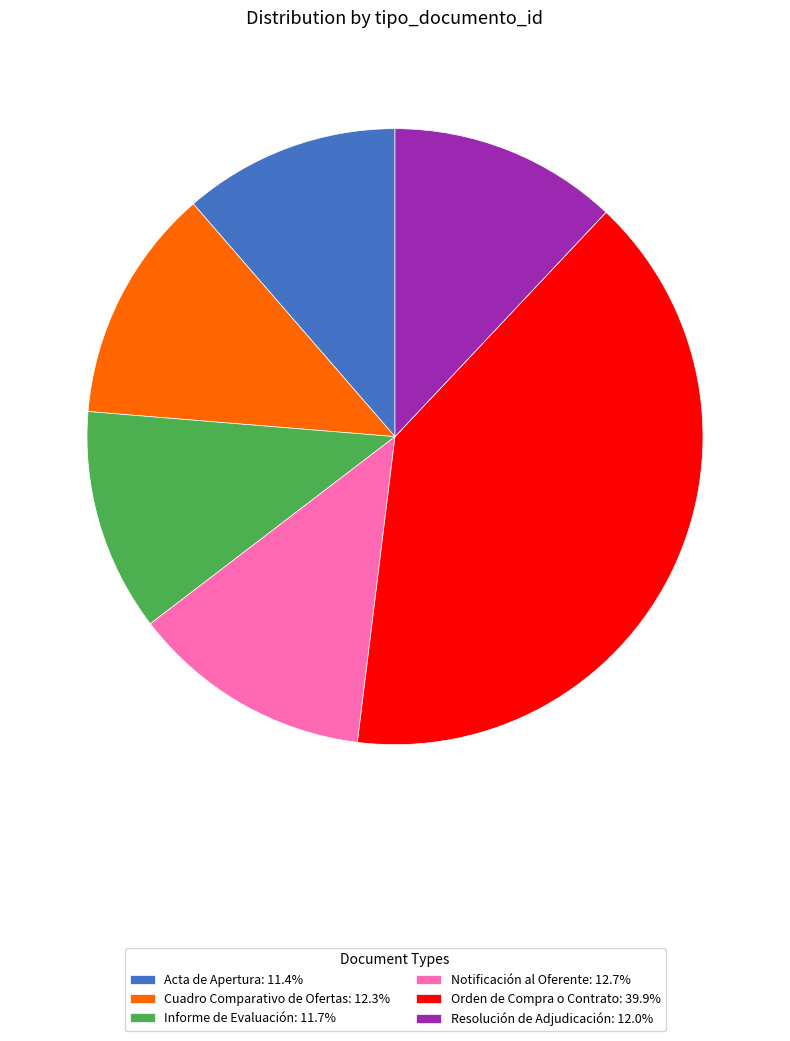

Is there a majority slice in this chart?

No